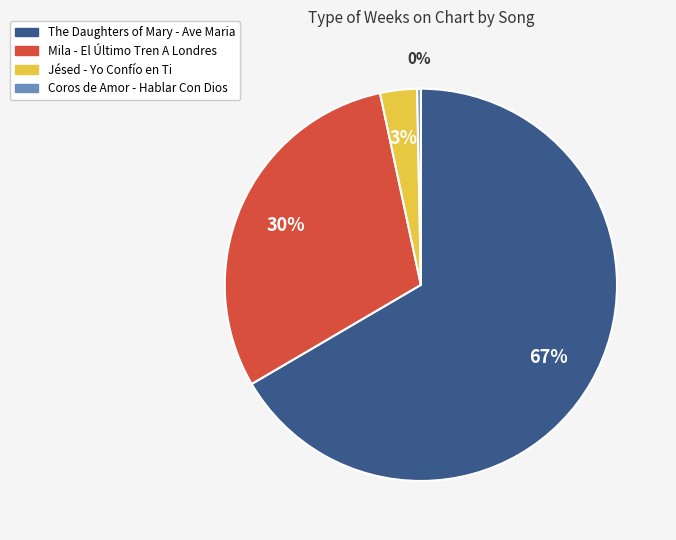

To the nearest percent, what is the combined percentage of The Daughters of Mary - Ave Maria and Jésed - Yo Confío en Ti?

70%